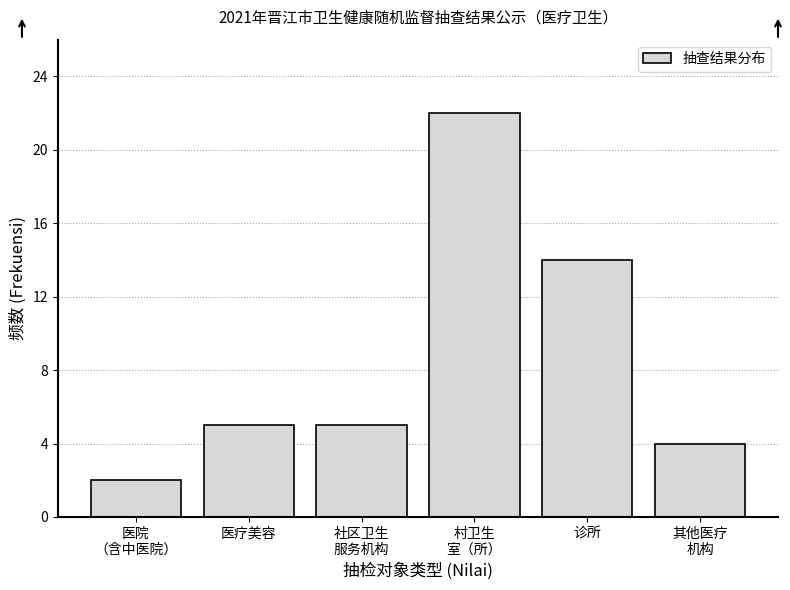

Reading left to right, what are all the values shown in this chart?

2	5	5	22	14	4